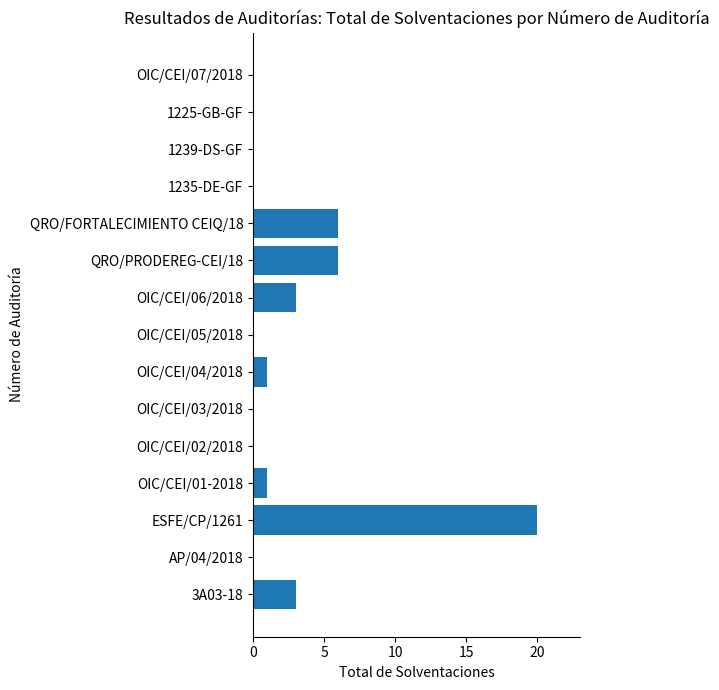

The value at OIC/CEI/06/2018 is 4. True or false?

False